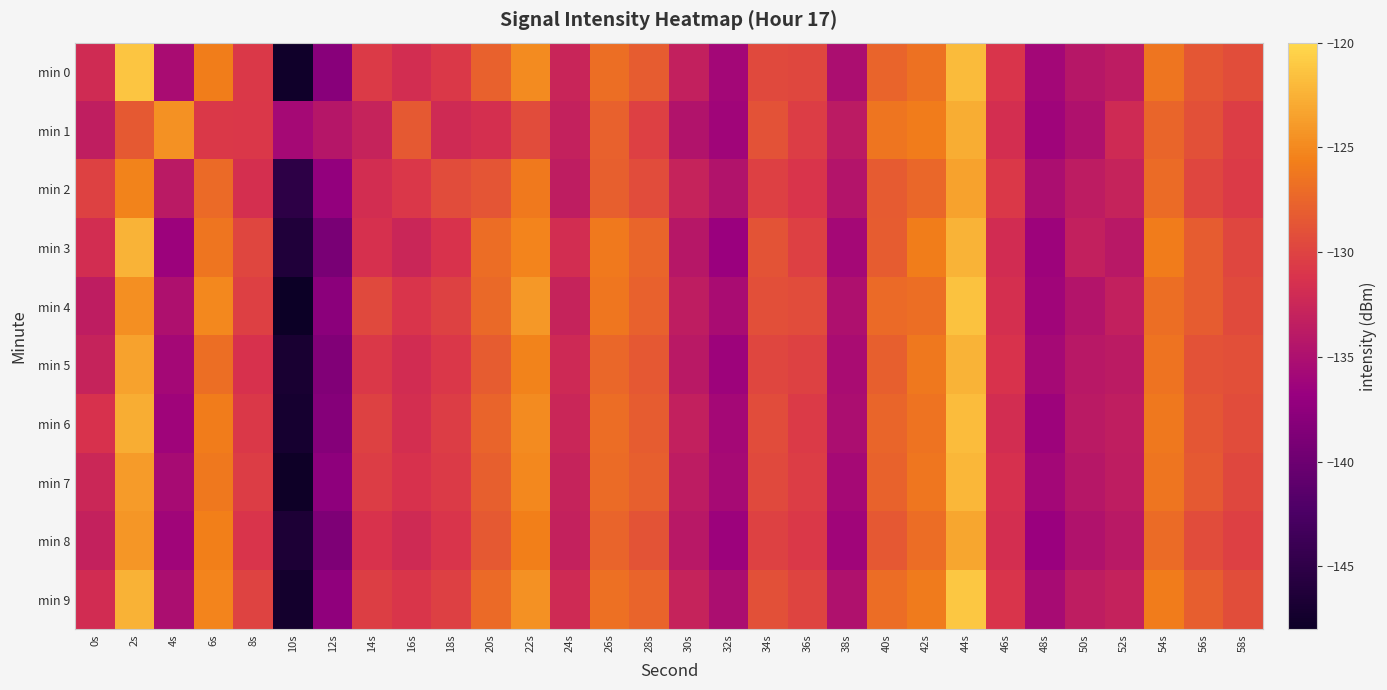

Which has a higher value, 4s or 16s?

16s